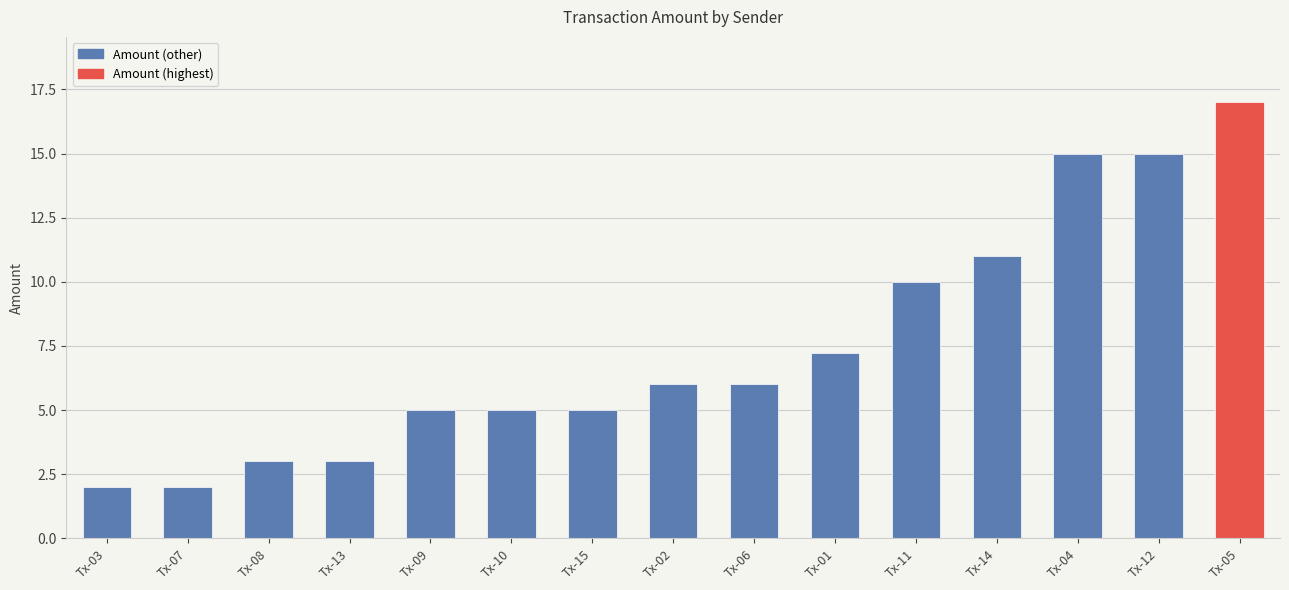

How many bars are there in total?

15